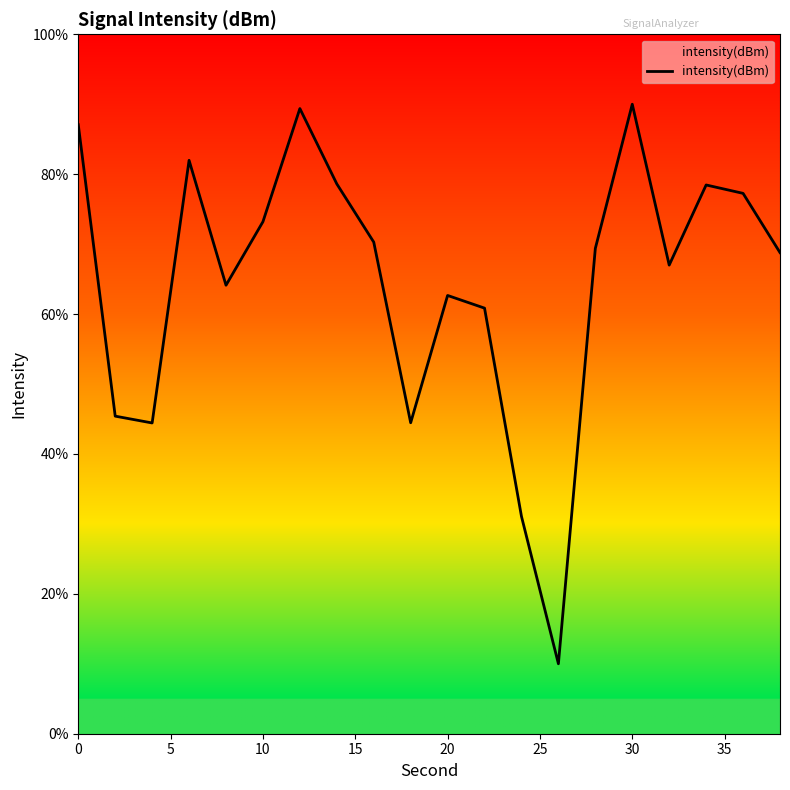

What is the difference between the maximum and minimum values?

80.0